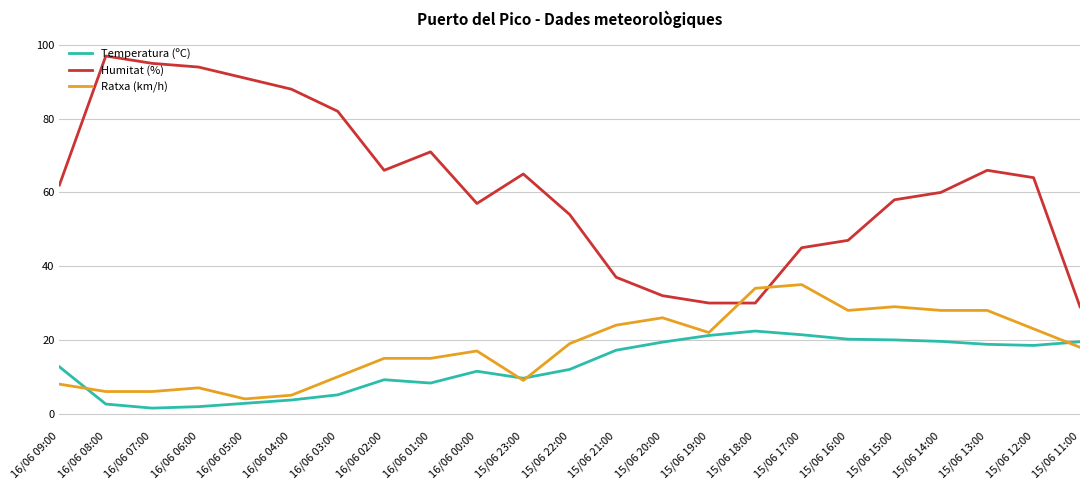

True or false: Ratxa (km/h) has more than 1 interior local peaks.

True